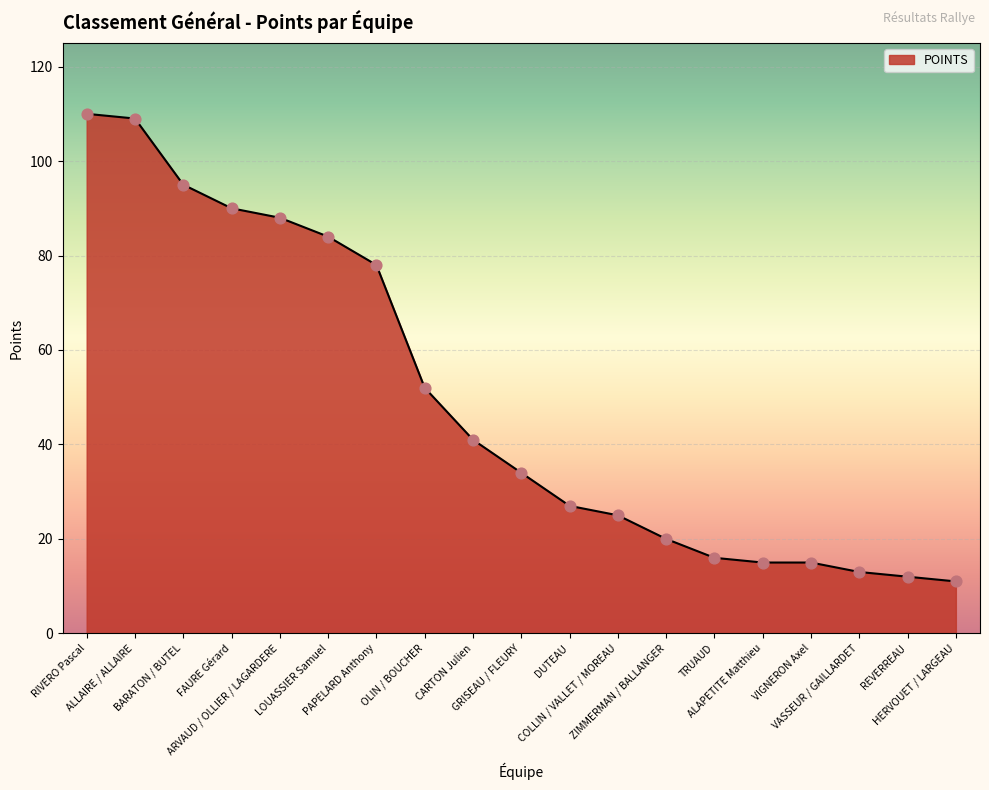

What is the change in value from PAPELARD Anthony to TRUAUD?

-62